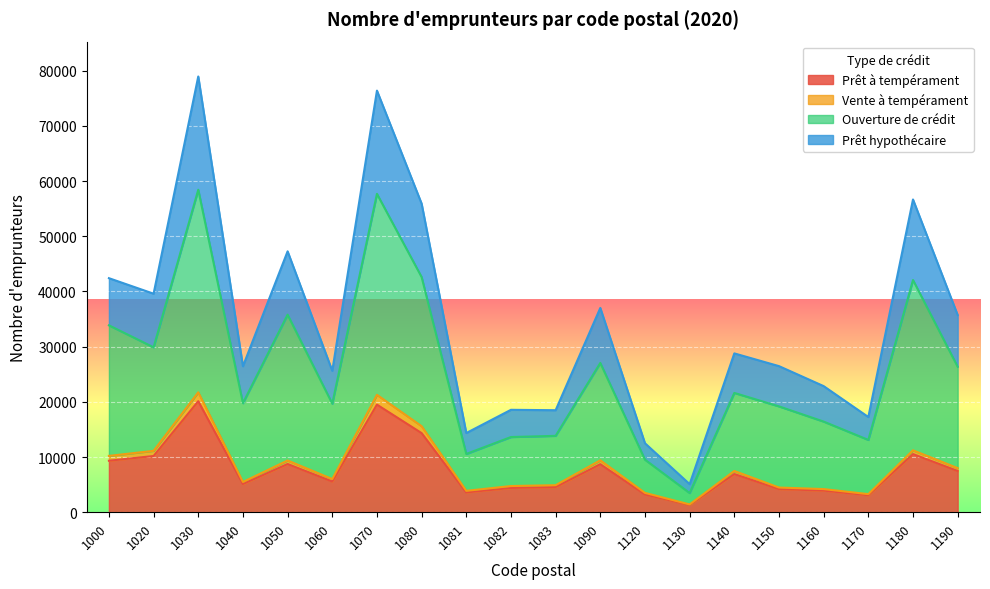

Reading left to right, what are all the values shown in this chart?

Prêt à tempérament: 9323	10180	20113	5107	8728	5560	19493	14330	3581	4395	4548	8692	3217	1306	6905	4196	3910	3076	10528	7468
Vente à tempérament: 10201	11116	21728	5477	9368	6006	21269	15584	3869	4738	4891	9401	3497	1403	7467	4468	4186	3272	11211	7988
Ouverture de crédit: 33867	29880	58442	19758	35799	19667	57695	42617	10555	13620	13836	27052	9514	3473	21613	19175	16419	13097	42077	26363
Prêt hypothécaire: 42414	39598	78972	26451	47280	25622	76408	55926	14342	18555	18480	37018	12492	5080	28780	26472	22848	17246	56677	35736